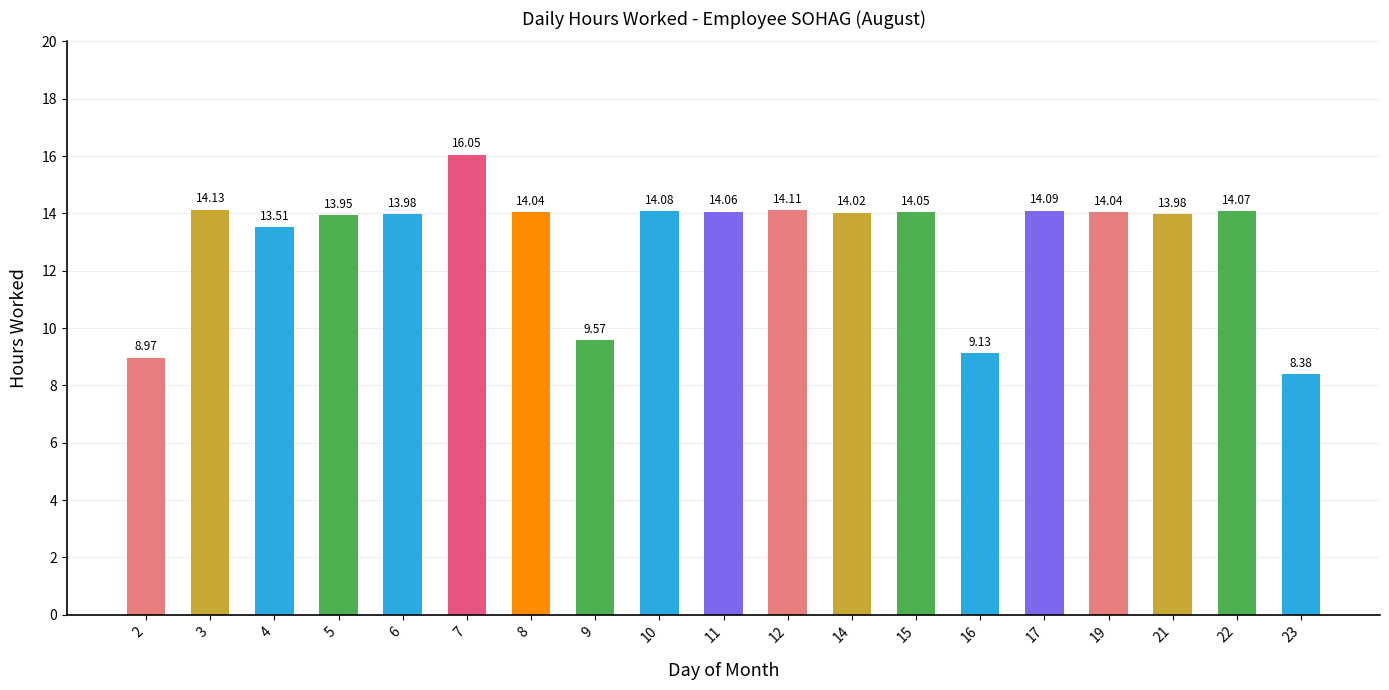

Are the bars horizontal?

No